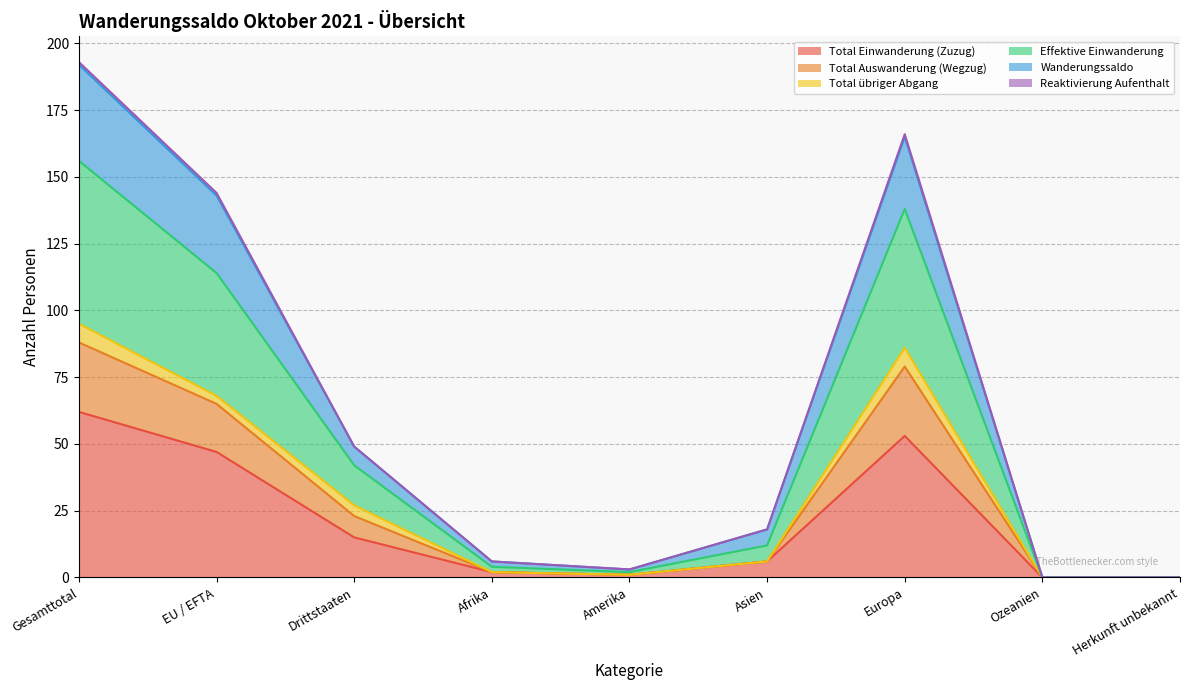

True or false: Total Einwanderung (Zuzug) and Total Auswanderung (Wegzug) cross at least once.

False